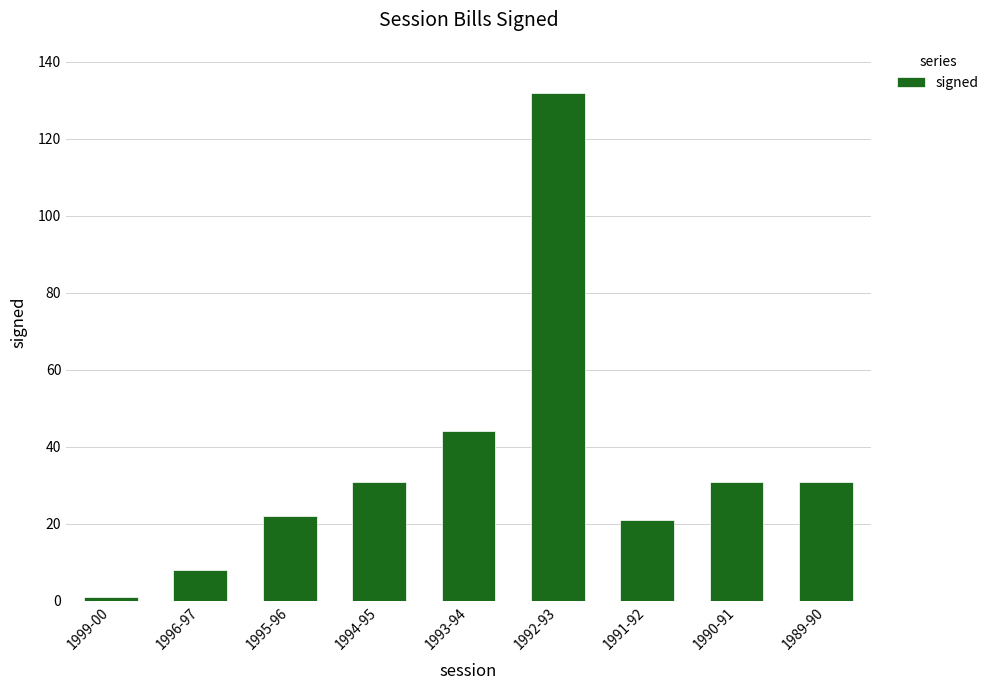

At which category does the chart reach its minimum across all series?

1999-00